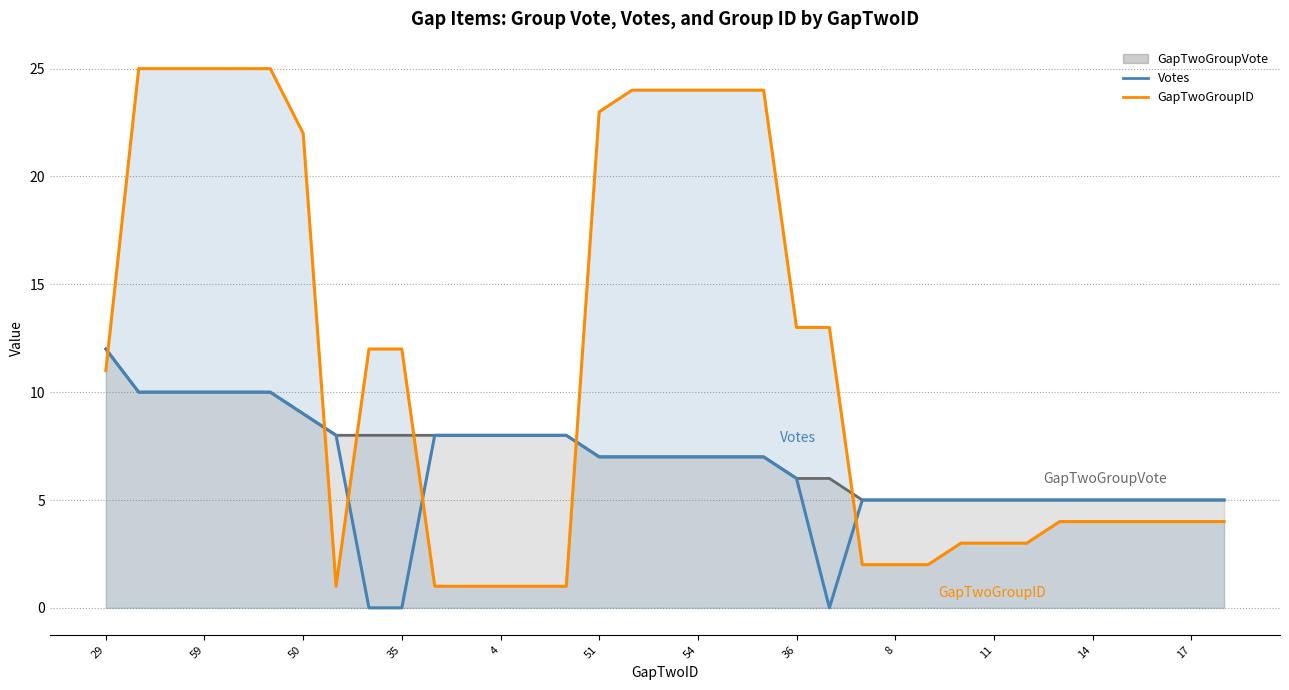

How many data points in Votes are above 7?

13